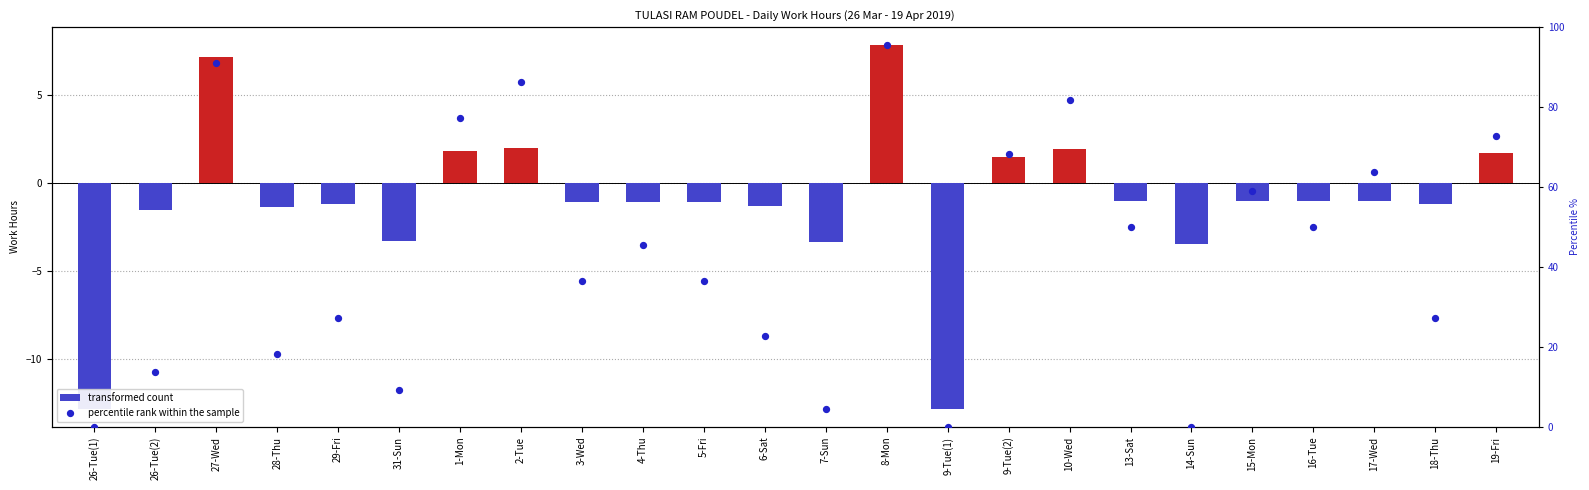

At which category is the sum across all series the highest?

8-Mon